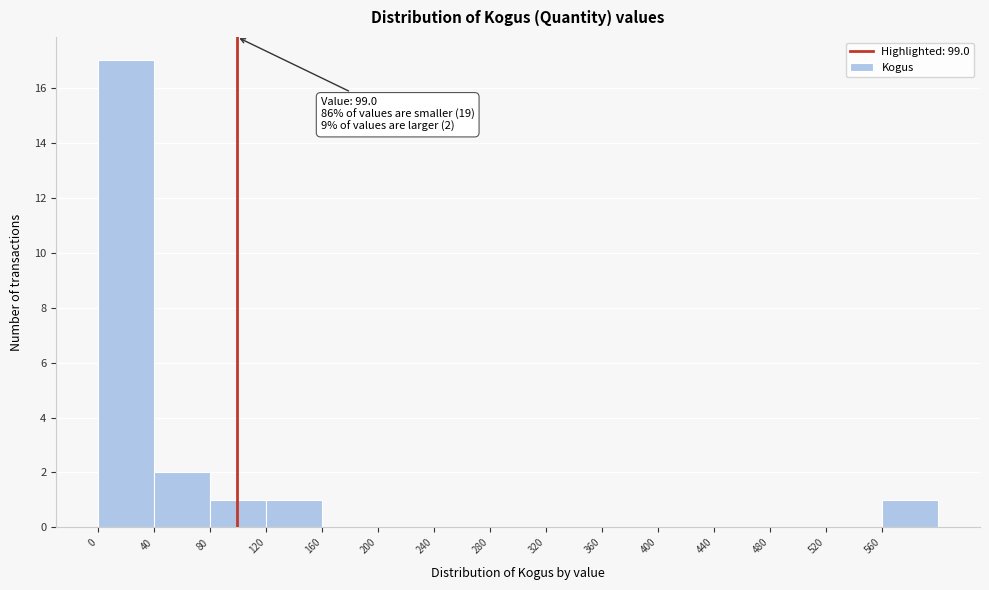

Which range on the x-axis has the tallest bar?

0 to 40